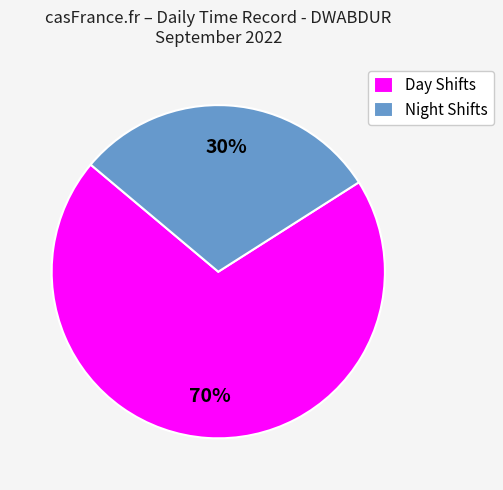

What is the ratio of the value at Night Shifts to the value at Day Shifts?

0.4